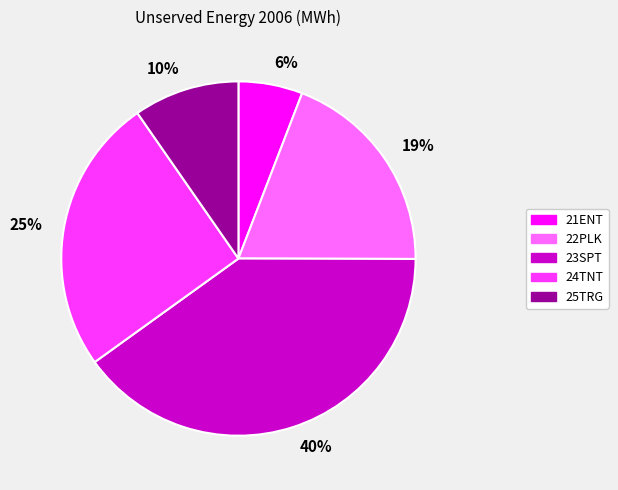

Do 19% and 10% together represent more than half of the pie?

No